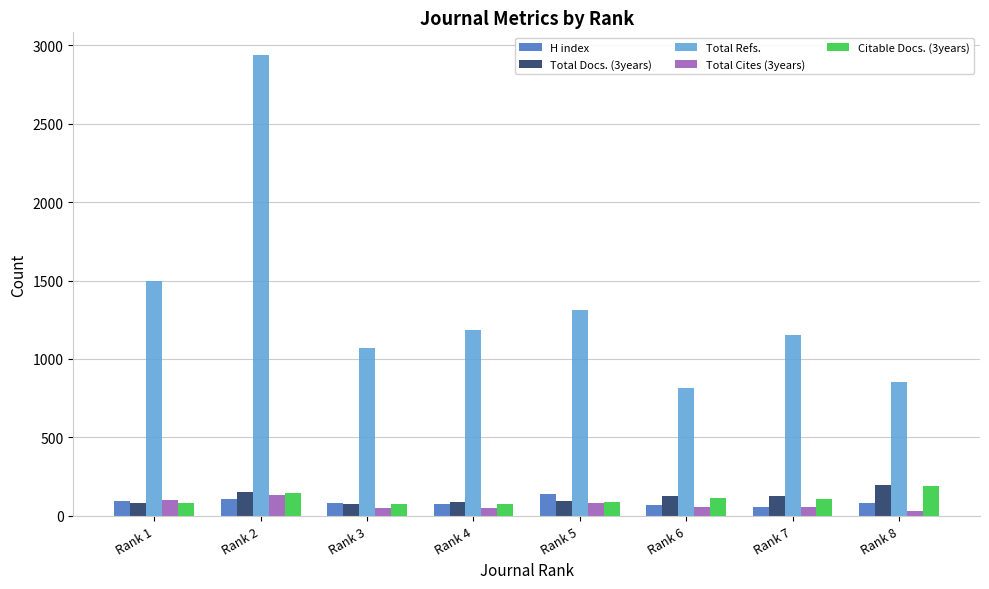

At which label is Total Refs. closest to 1873?

Rank 1